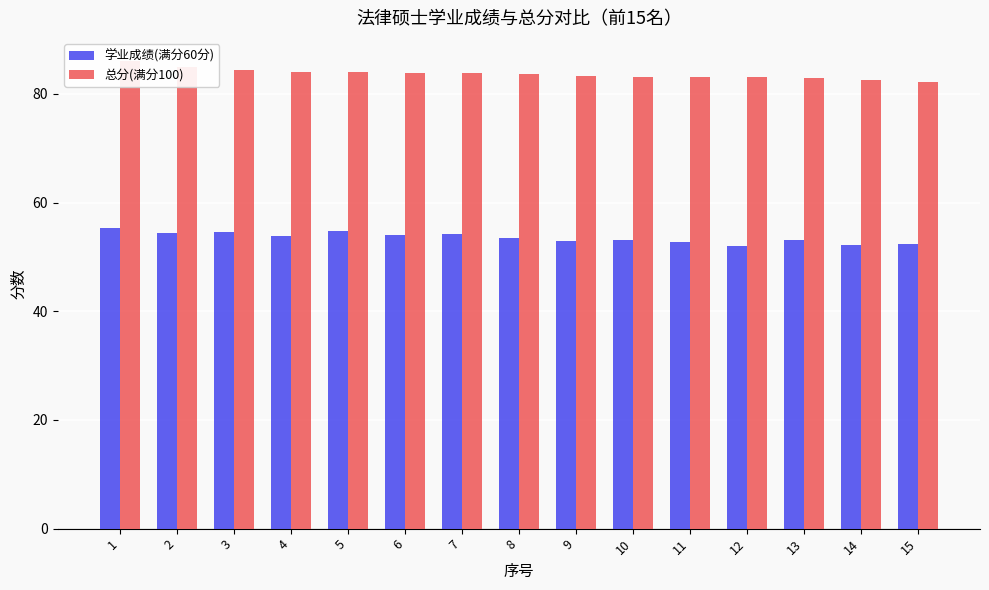

Which series has the widest spread of values?

总分(满分100)